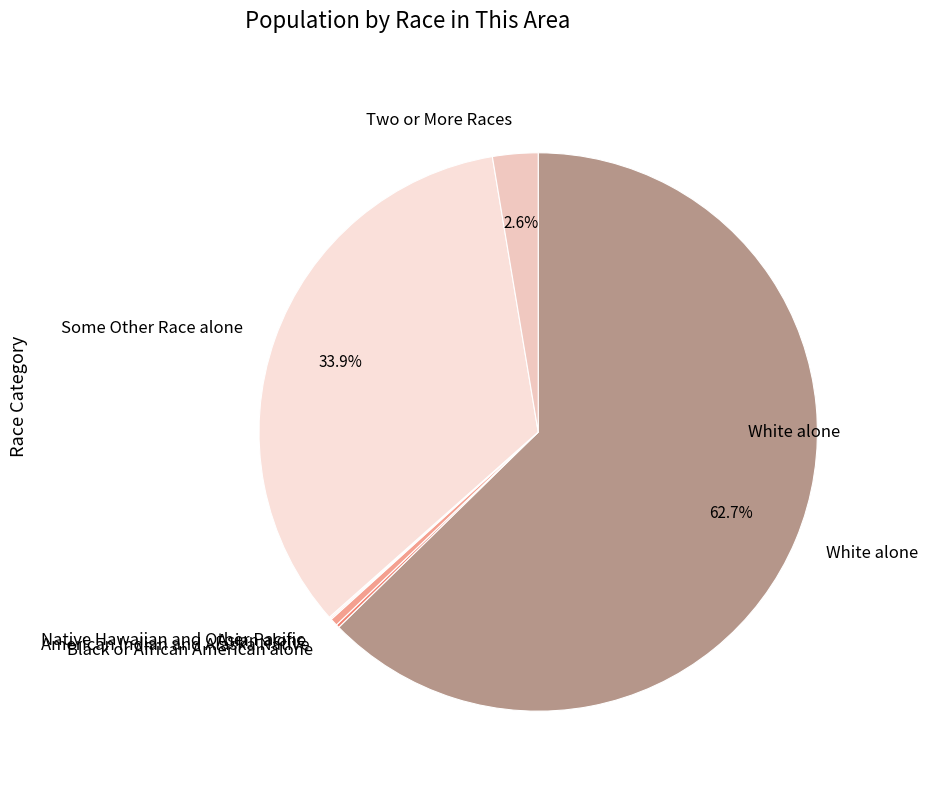

Which slice is the largest?

White alone